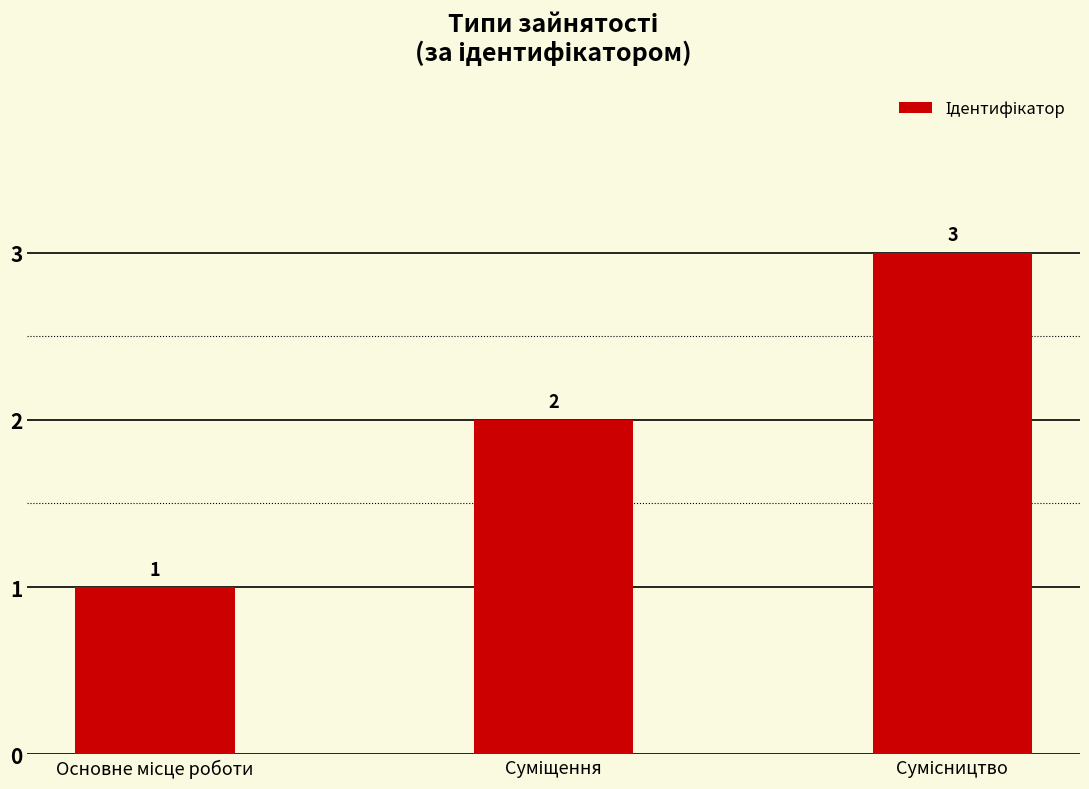

What is the maximum value shown in the chart?

3